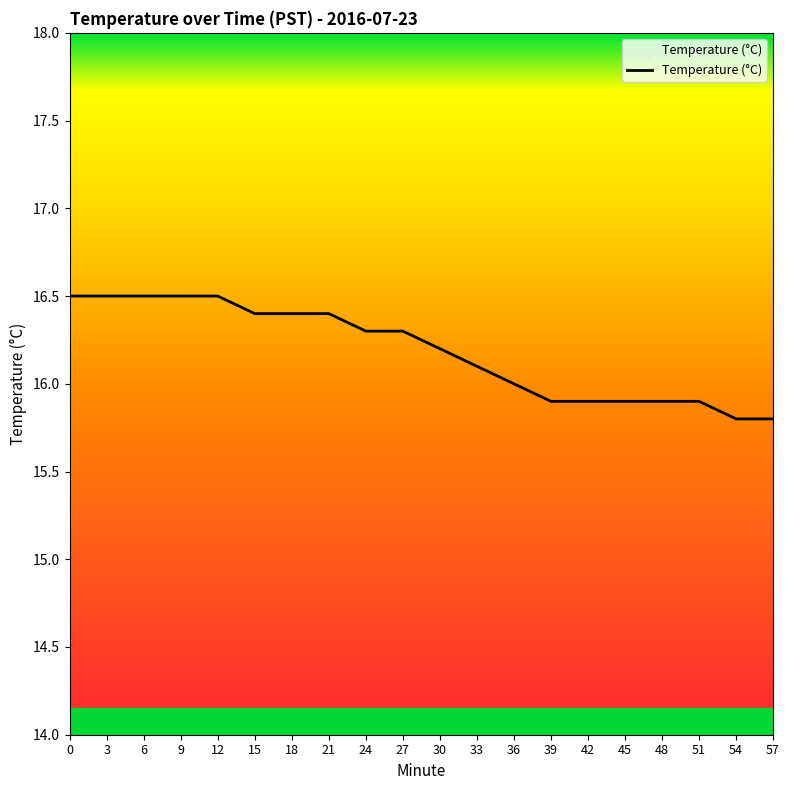

What is the sum of the values at 12 and 54?

32.3